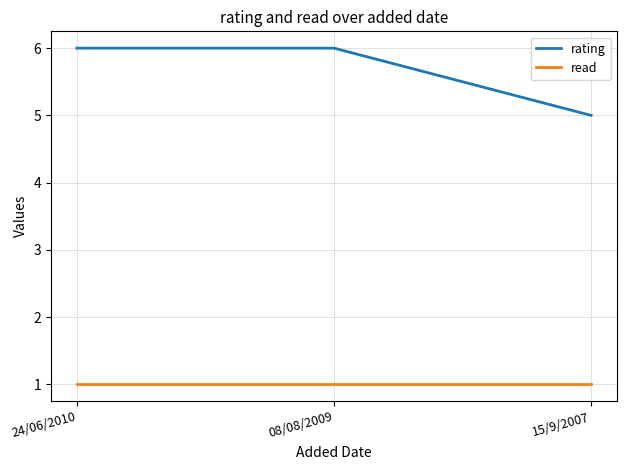

What is the greatest value displayed?

6